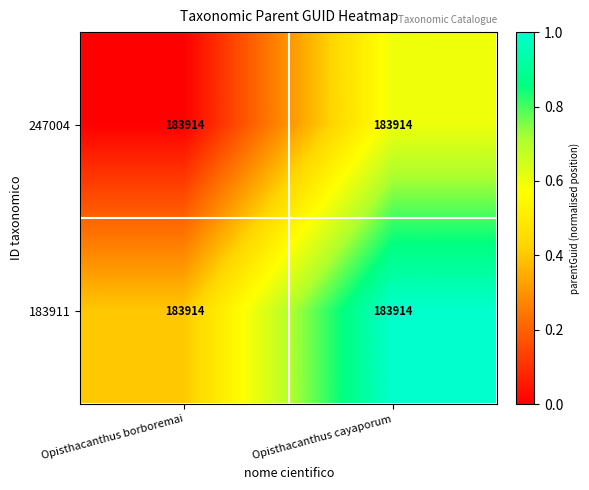

Between Opisthacanthus cayaporum and Opisthacanthus borboremai, which is larger?

Opisthacanthus cayaporum